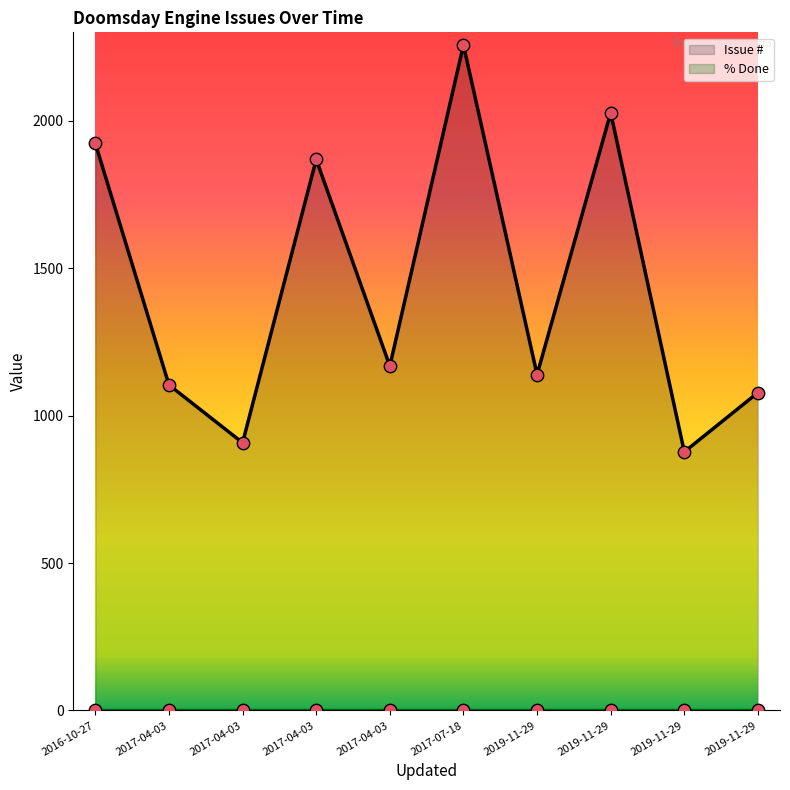

Between 2019-11-29 and 2017-07-18, which is larger?

2017-07-18